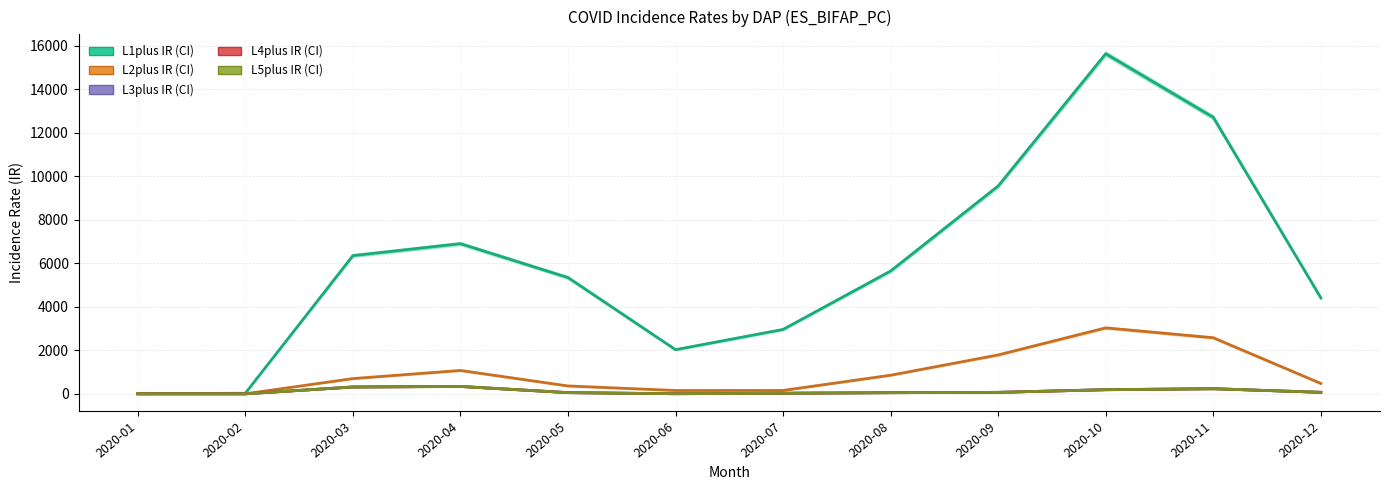

In L4plus IR, how many points are lower than both neighbors (excluding endpoints)?

1